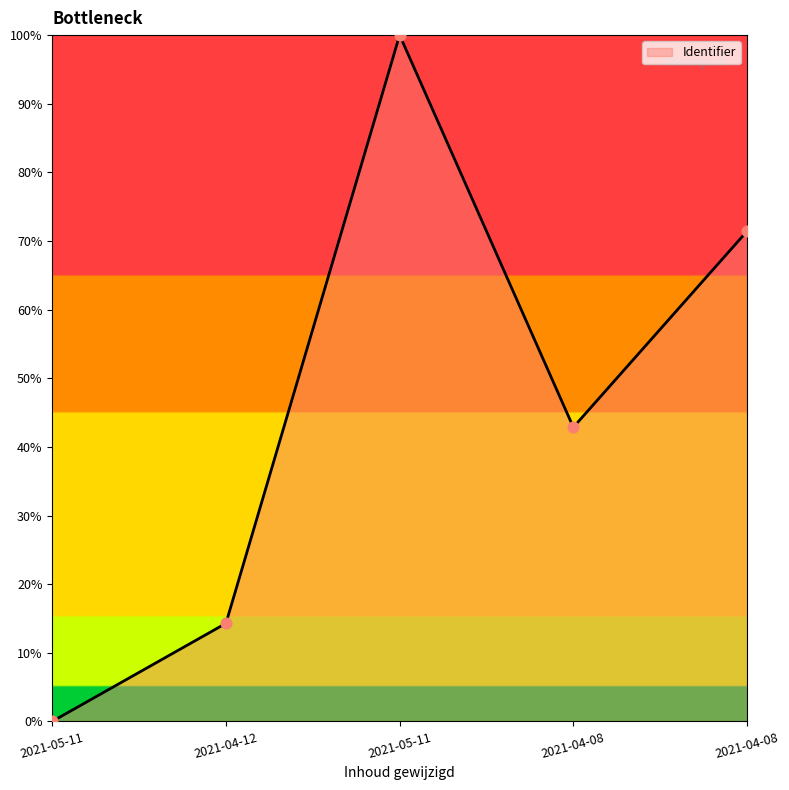

Which has a higher value, 2021-04-08 or 2021-04-12?

2021-04-08